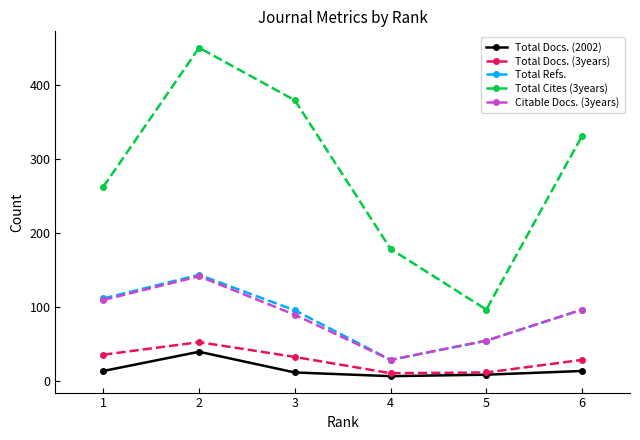

True or false: Total Docs. (2002) and Citable Docs. (3years) intersect in this chart.

False